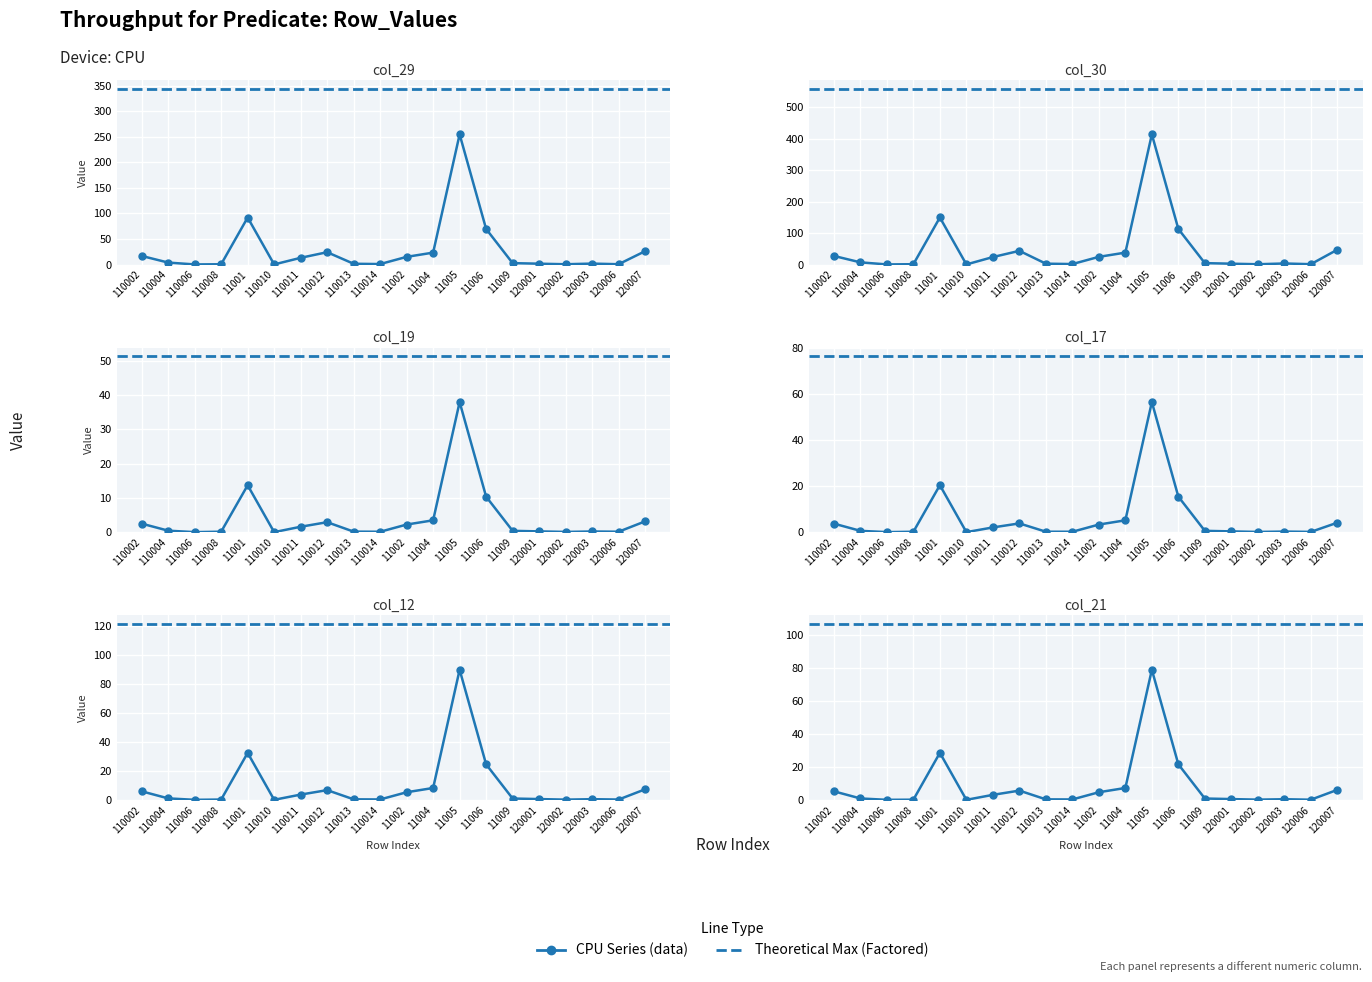

What value does the col_30 series have at 110013?

3.0